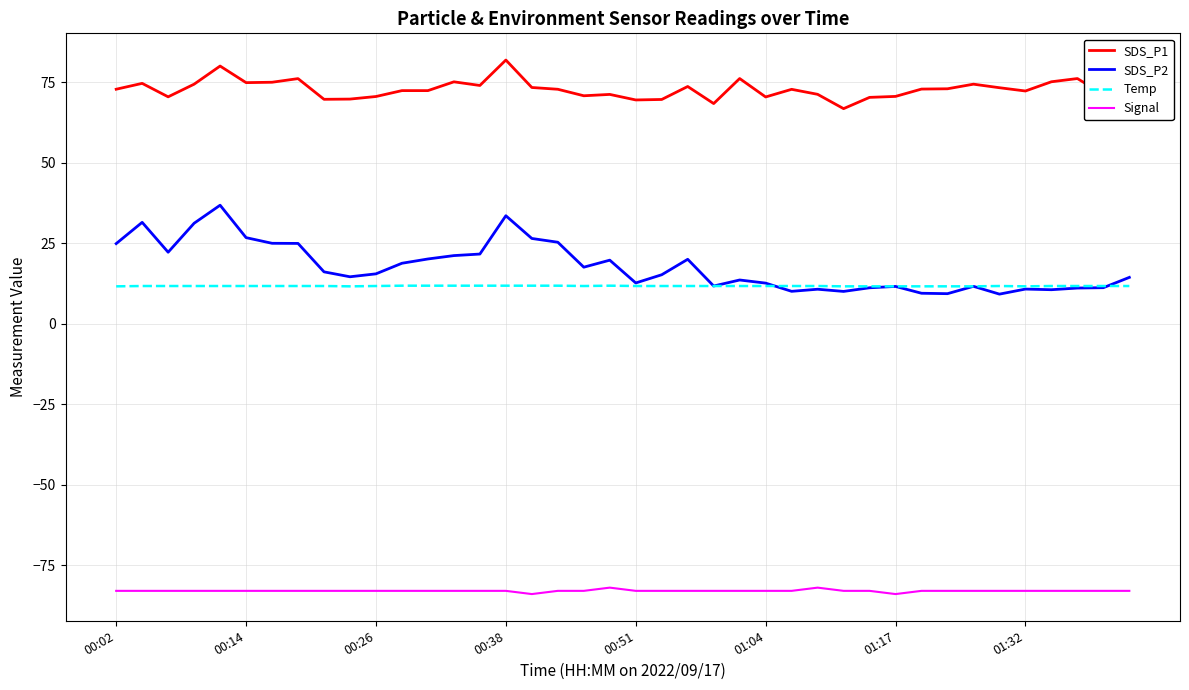

Rank the series by their maximum value, from lowest to highest.

Signal, Temp, SDS_P2, SDS_P1